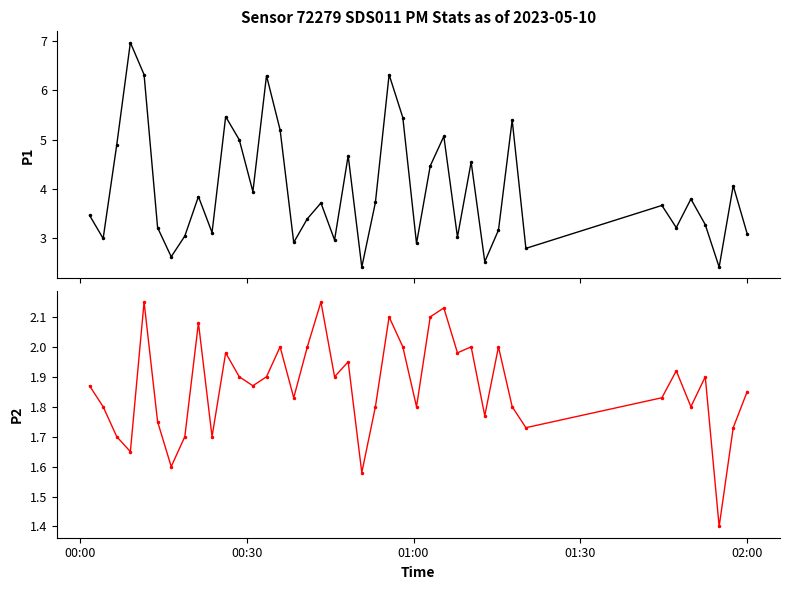

Rank the series by their average value, from highest to lowest.

P1, P2